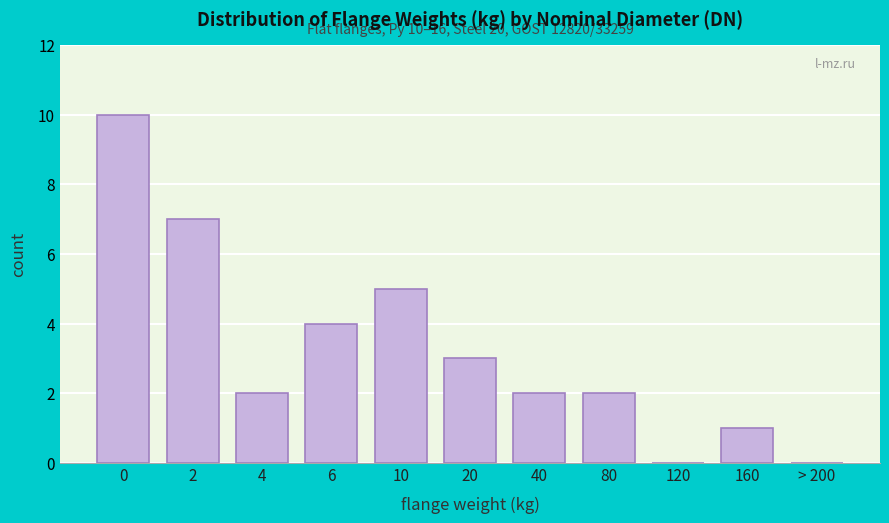

Reading right to left, what are all the values shown in this chart?

> 200=0	160=1	120=0	80=2	40=2	20=3	10=5	6=4	4=2	2=7	0=10